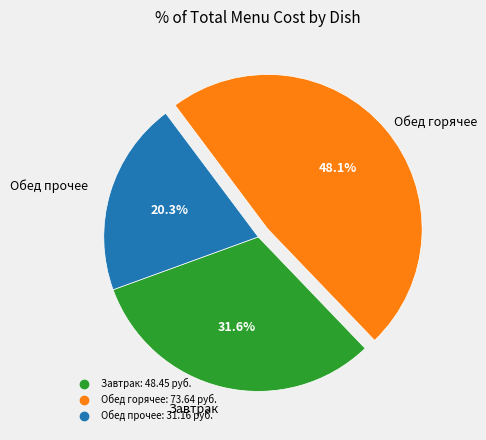

Is there any slice that represents more than half of the pie?

No